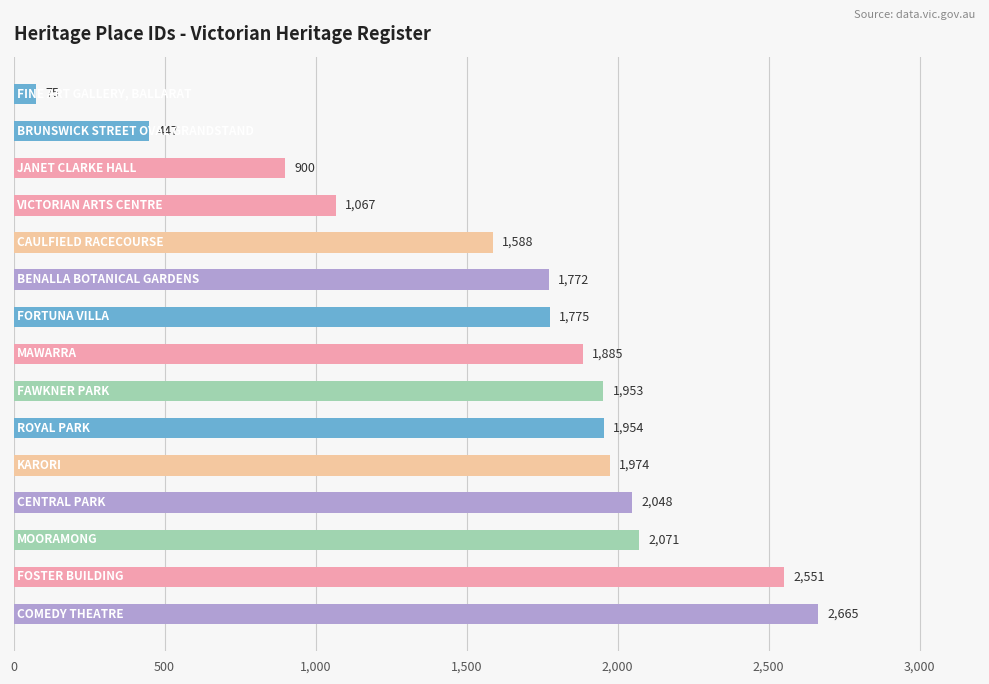

Reading top to bottom, extract all data points from this chart.

75	447	900	1067	1588	1772	1775	1885	1953	1954	1974	2048	2071	2551	2665